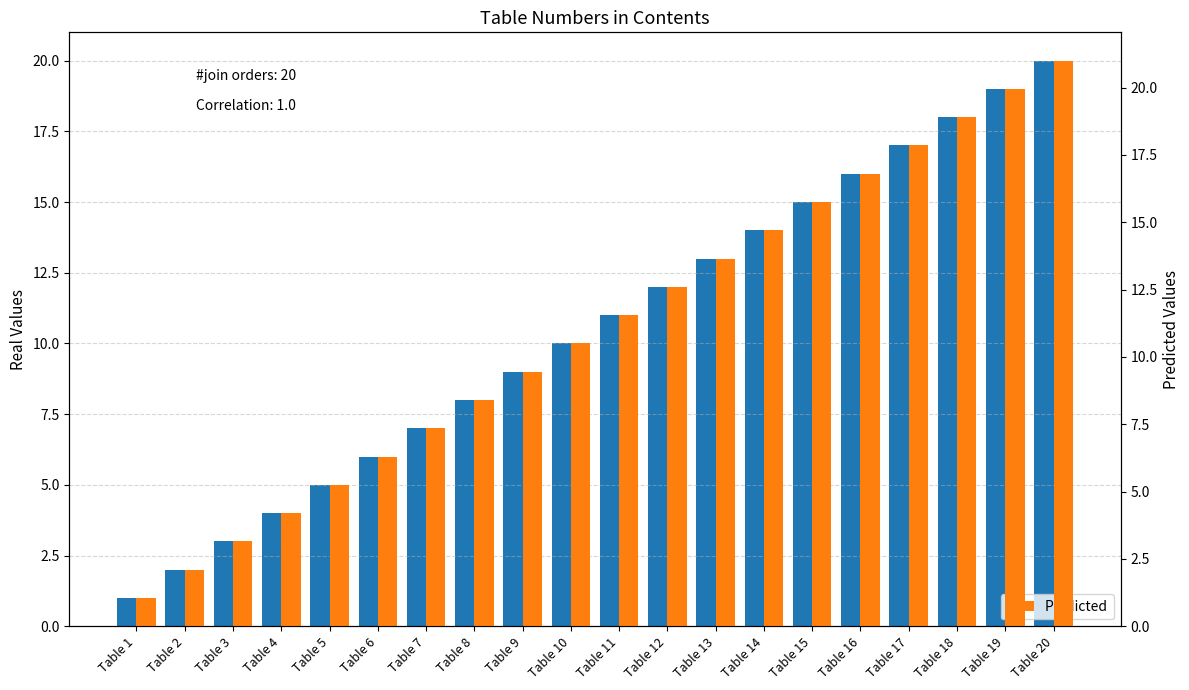

What is the approximate value of Predicted at Table 20?

21.0